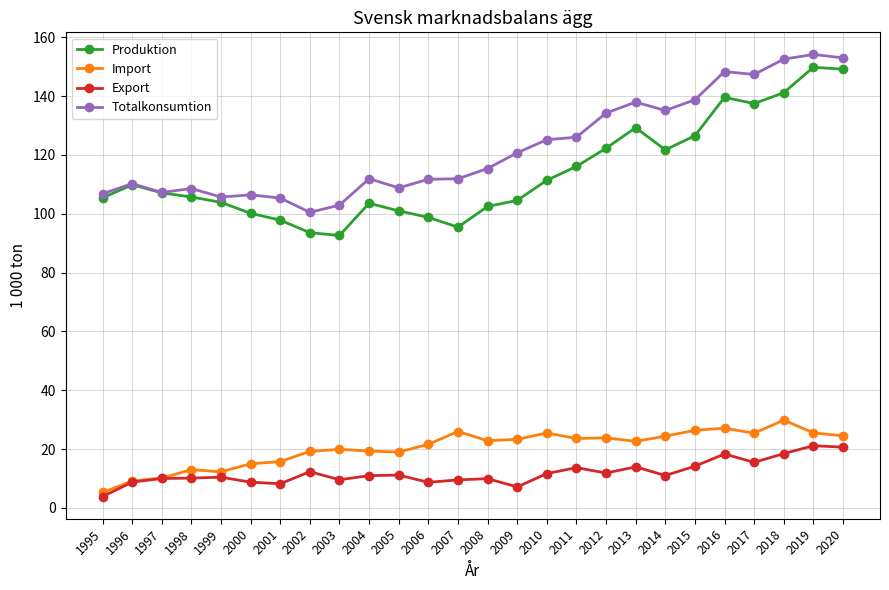

Which series changed the most between 1997 and 2017?

Totalkonsumtion